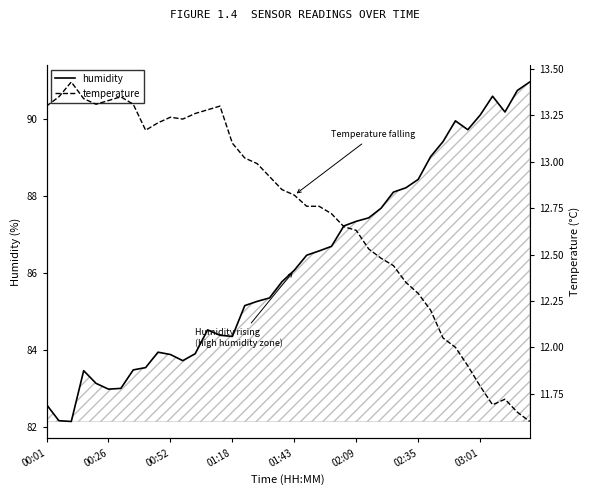

Which series has the largest total across all categories?

humidity